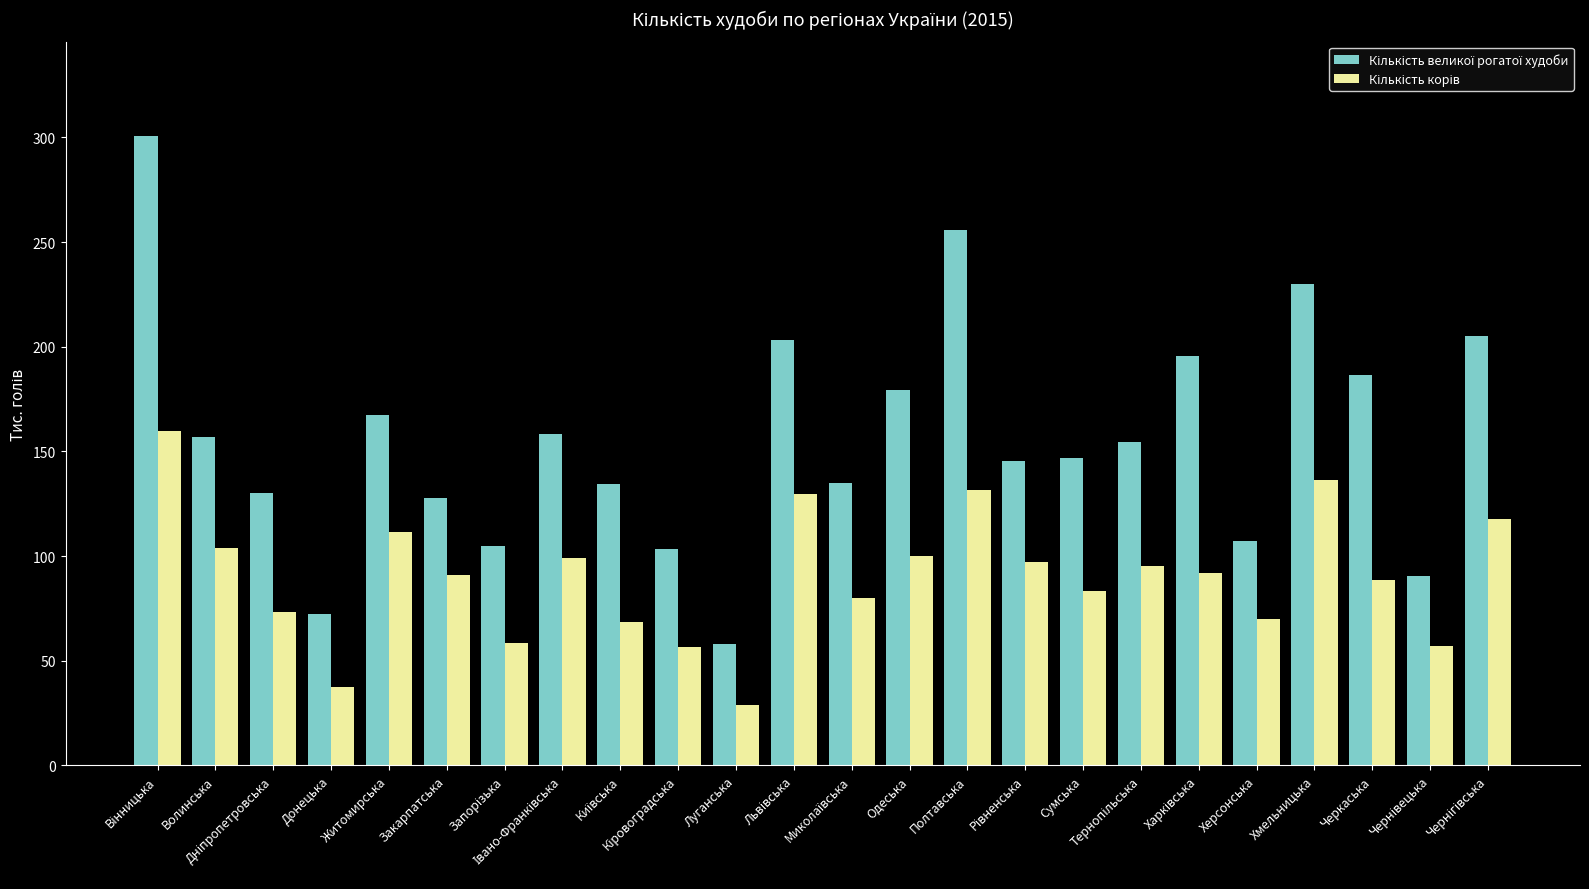

What is the smallest value displayed?

28.7